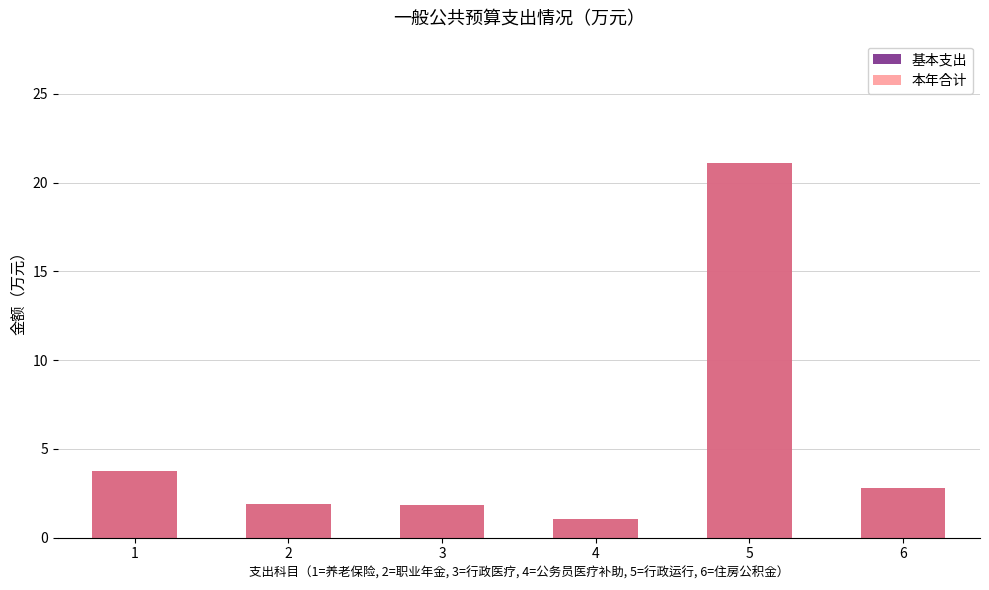

Are the bars horizontal?

No